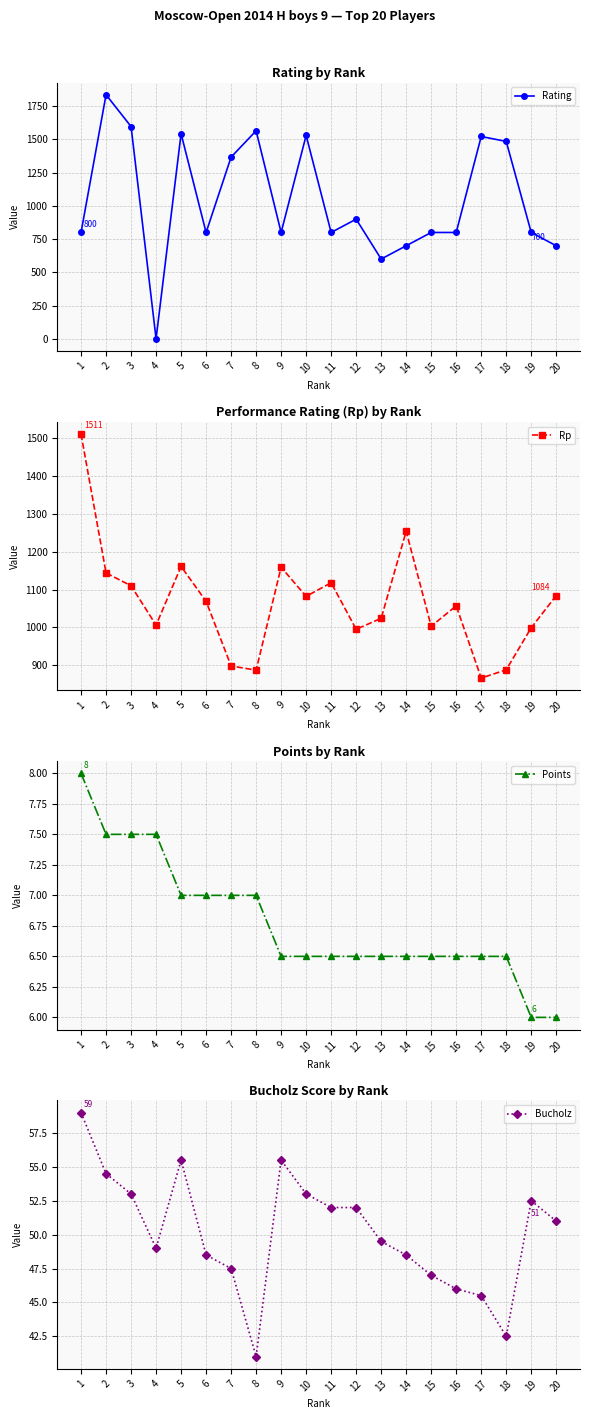

True or false: Points and Rp cross at least once.

False